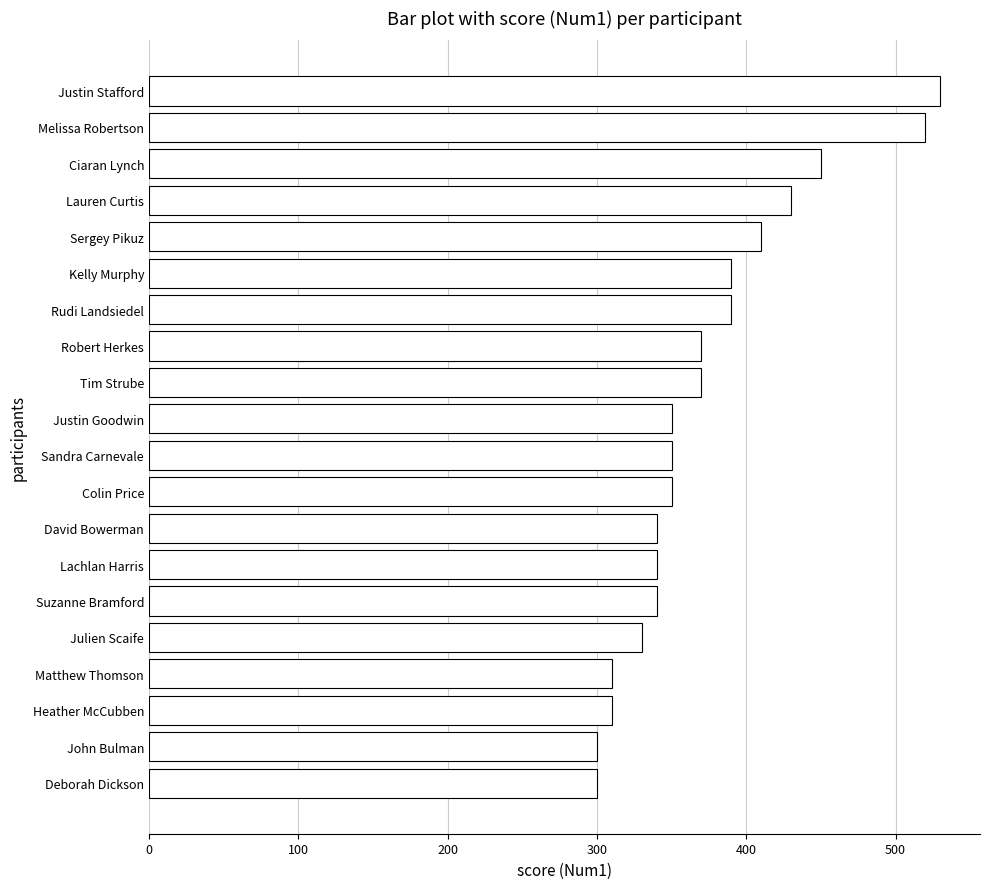

Reading bottom to top, transcribe all the data shown in this chart.

300	300	310	310	330	340	340	340	350	350	350	370	370	390	390	410	430	450	520	530